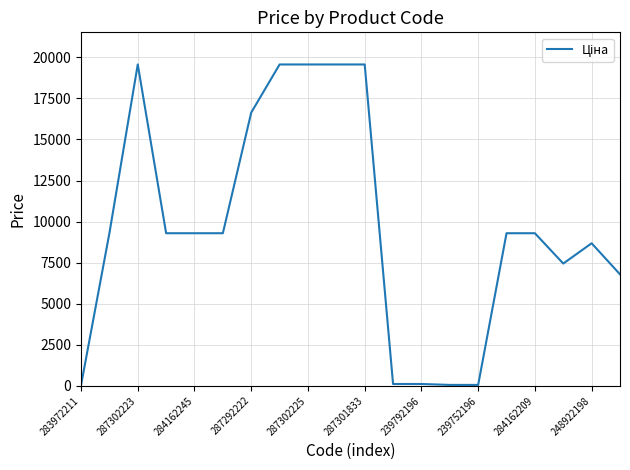

What is the difference between the maximum and minimum values?

19532.8